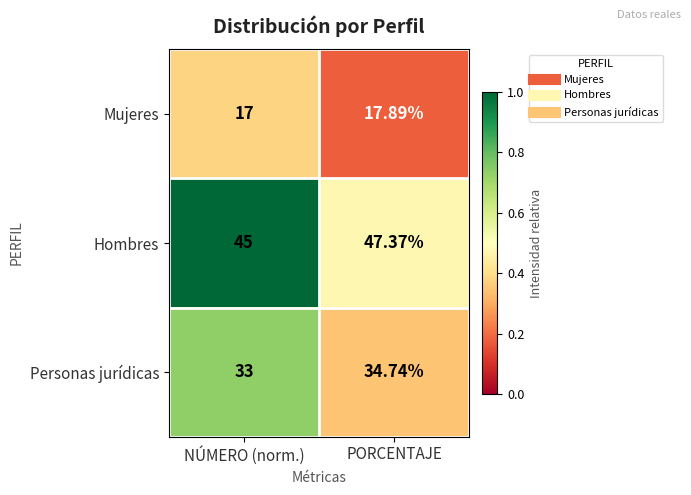

Rank the series by their average value, from lowest to highest.

Mujeres, Personas jurídicas, Hombres